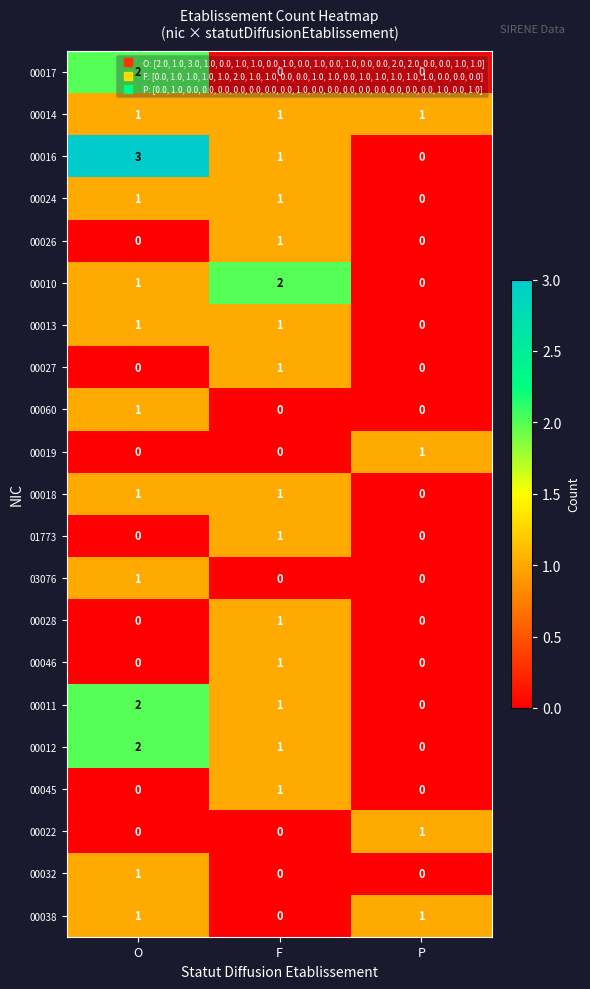

Where does the 00012 series first go above 1?

O